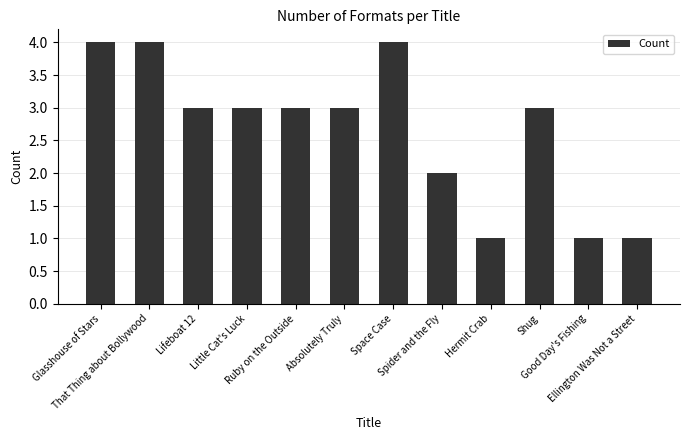

Reading right to left, what are all the values shown in this chart?

Ellington Was Not a Street=1	Good Day's Fishing=1	Shug=3	Hermit Crab=1	Spider and the Fly=2	Space Case=4	Absolutely Truly=3	Ruby on the Outside=3	Little Cat's Luck=3	Lifeboat 12=3	That Thing about Bollywood=4	Glasshouse of Stars=4